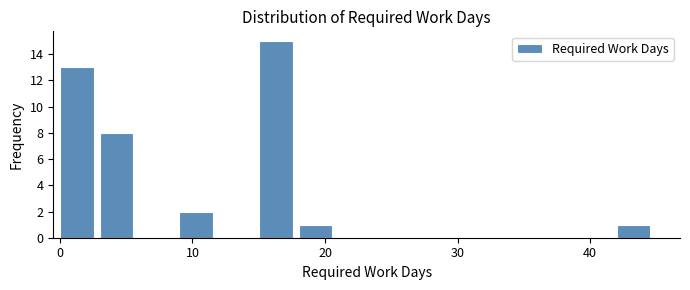

Read against the x-axis, roughly where is the centre of the tallest bar?

16